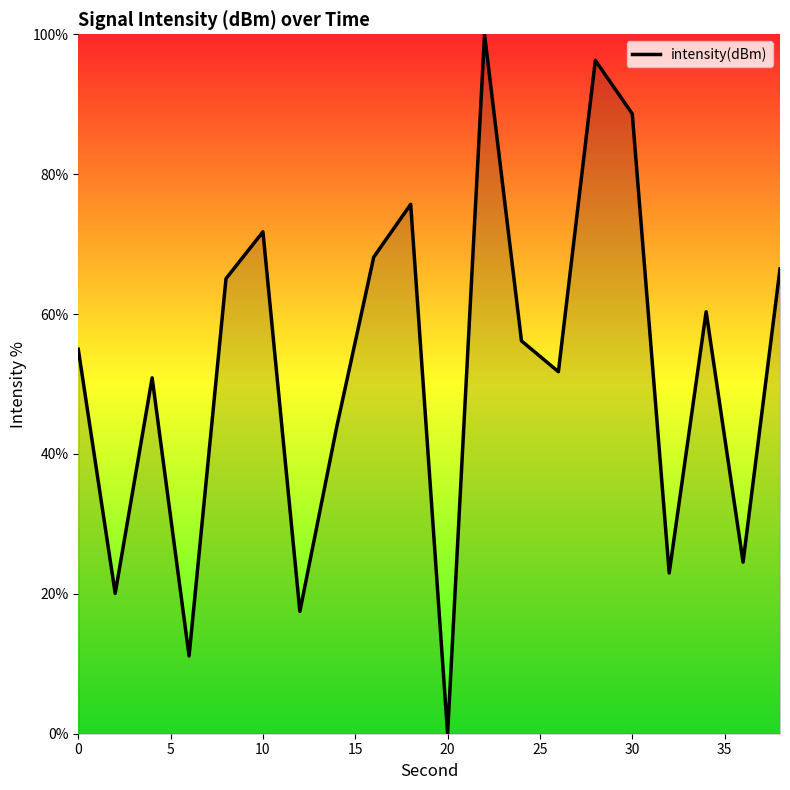

What is the maximum value shown in the chart?

100.0